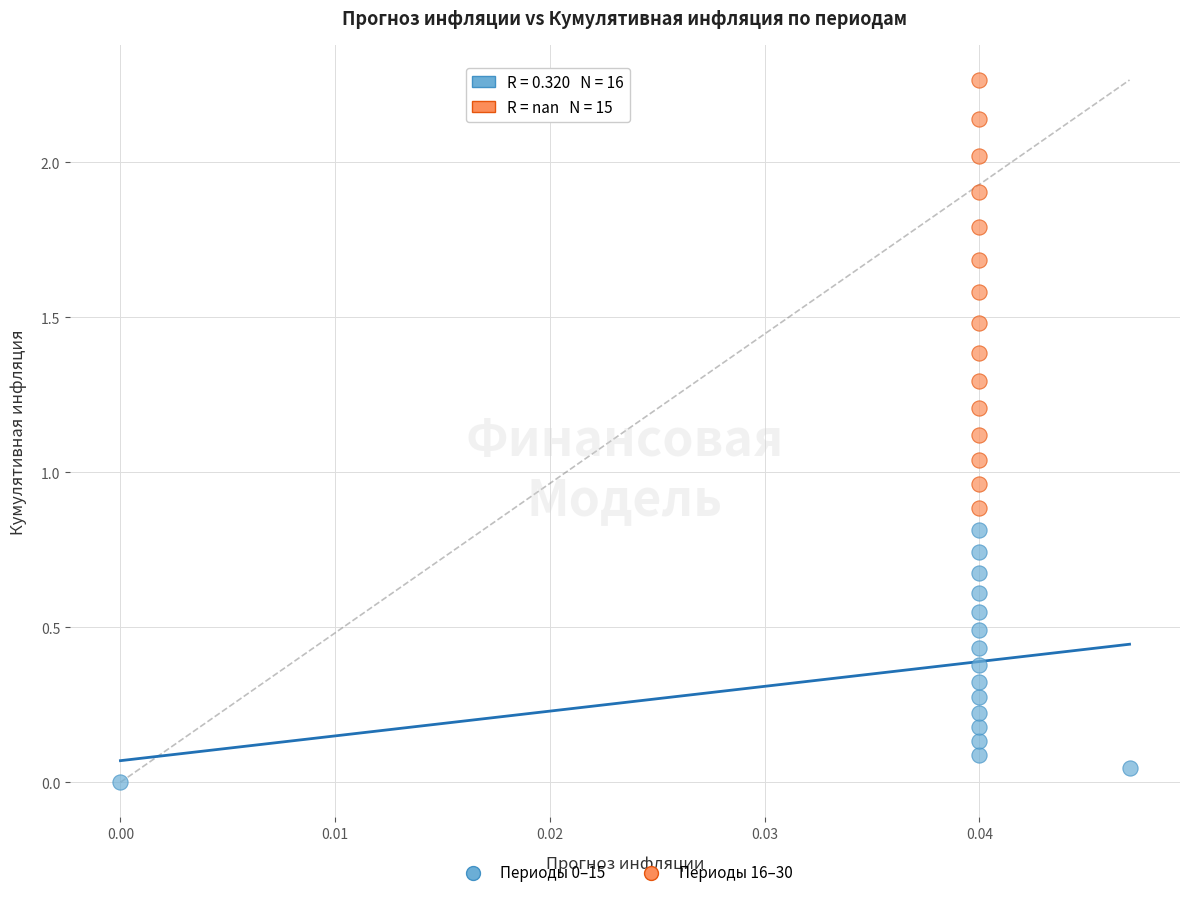

Which series has the widest spread of Y values?

Периоды 16–30